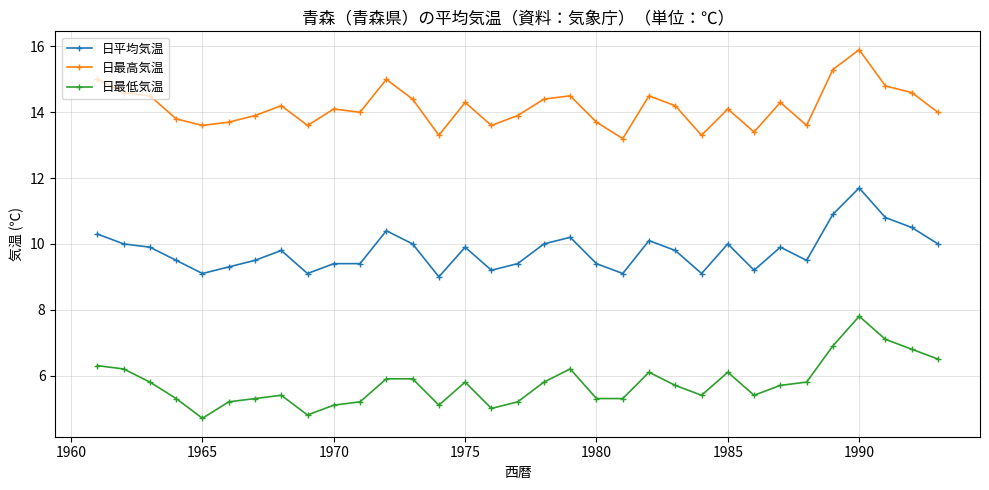

What is the maximum value for 日最低気温?

7.8